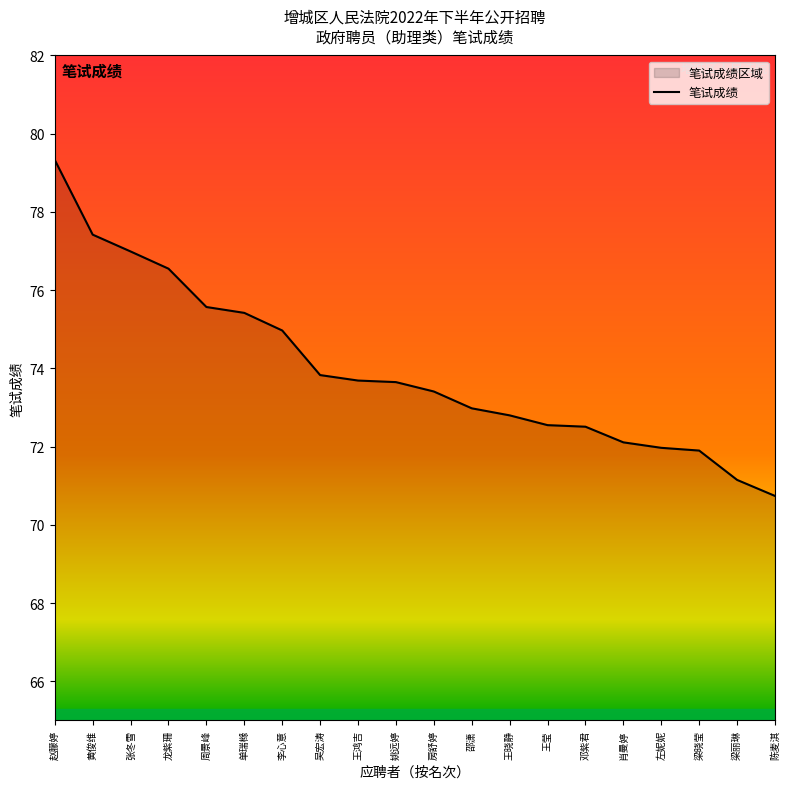

The chart shows a value of 77.0 at 张冬雪. True or false?

True